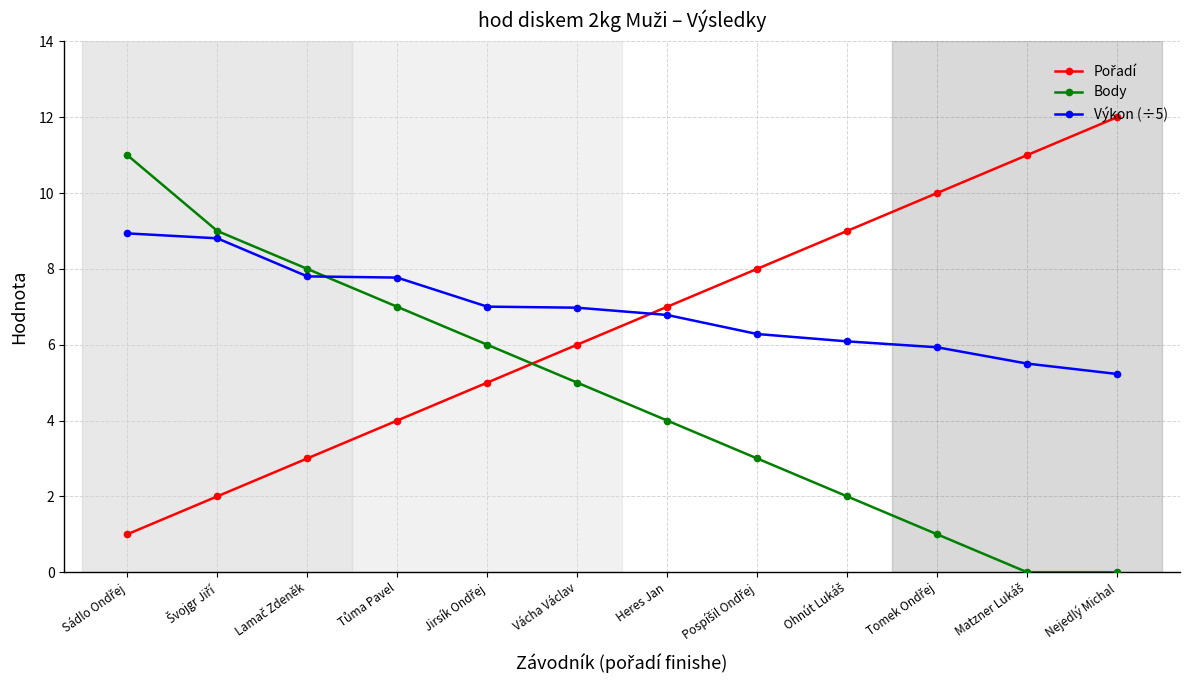

What is the difference between the highest and lowest values at Heres Jan?

3.0